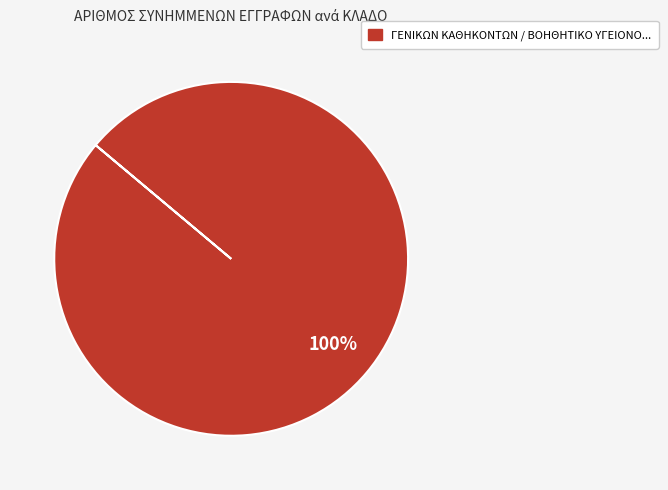

Does any single category account for the majority?

Yes